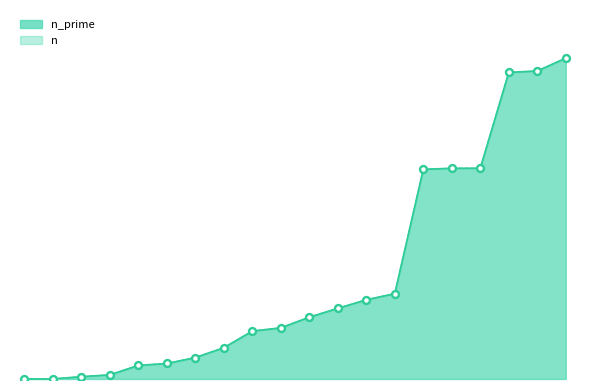

Is the value of n_prime_markers at 1 greater than the value of n_markers at 4?

No